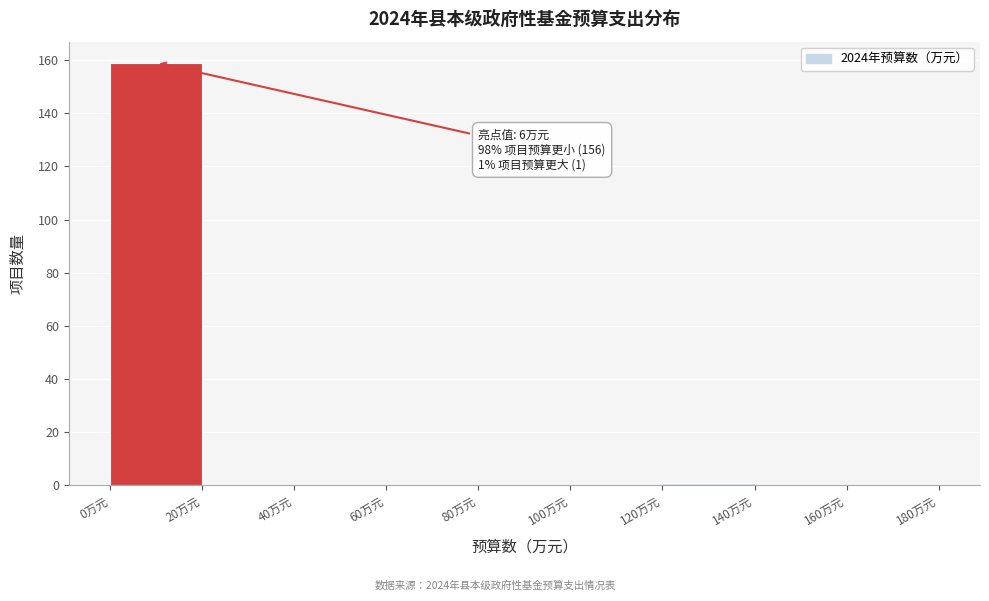

Which range on the x-axis has the tallest bar?

0 to 20